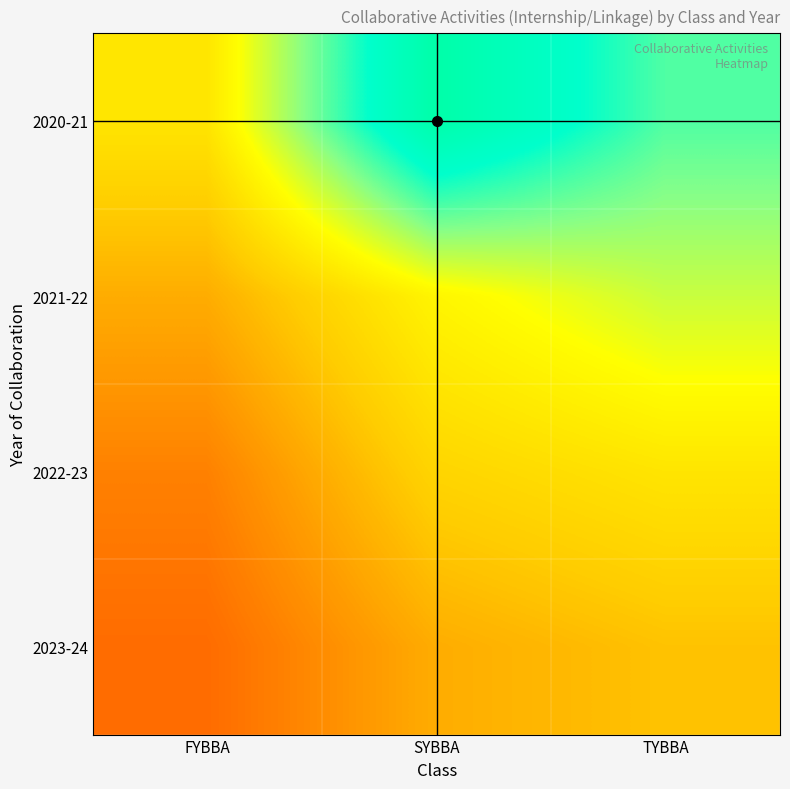

Which has a higher value, SYBBA or TYBBA?

SYBBA